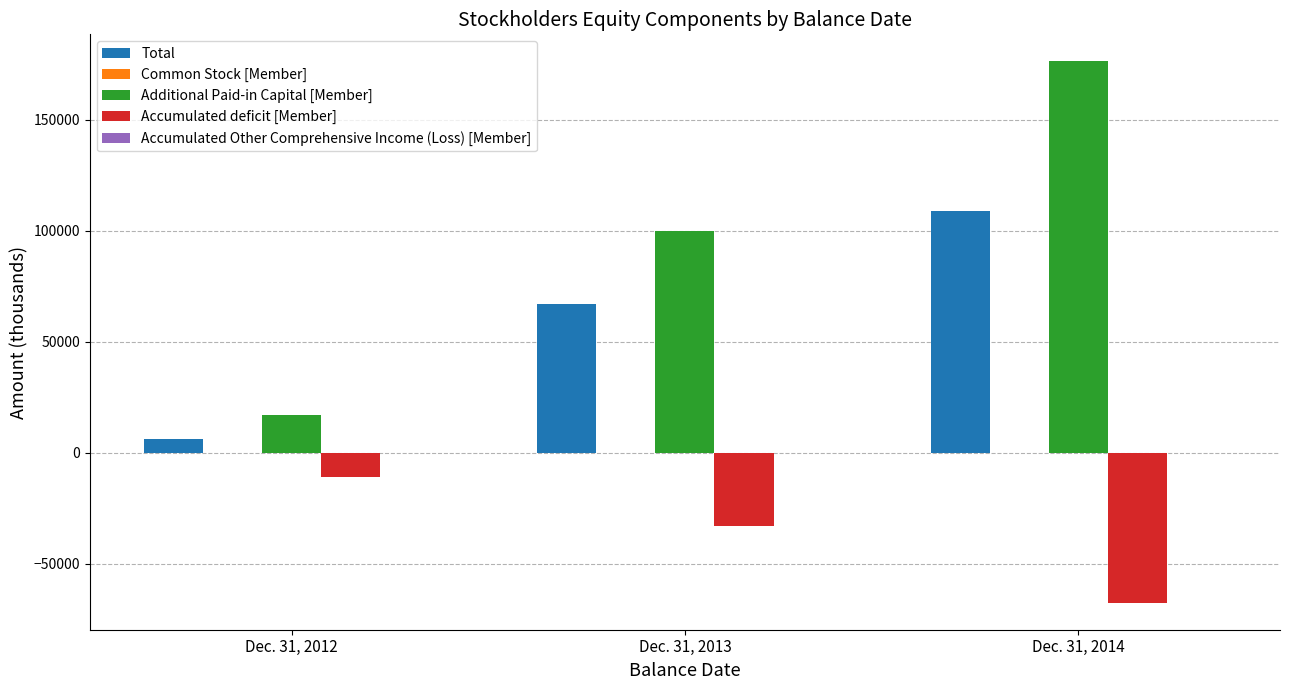

Does the chart contain stacked bars?

No